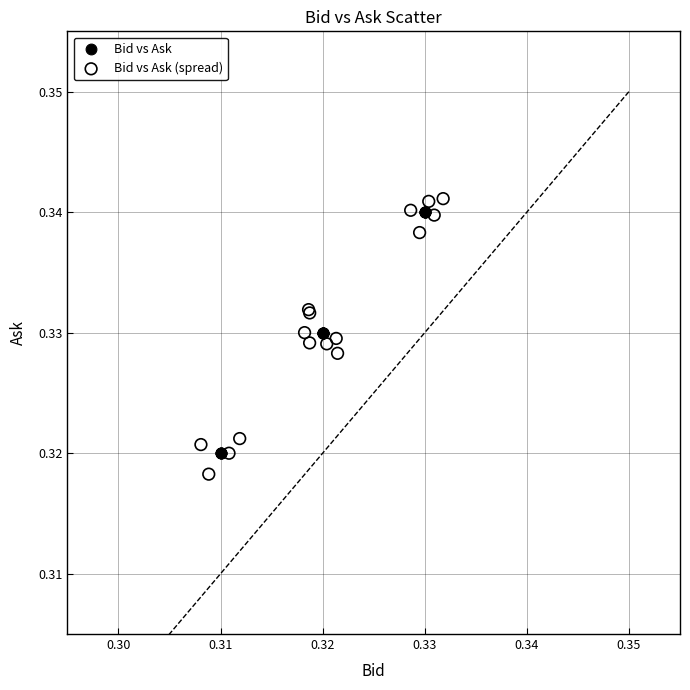

Which series has the widest spread of Y values?

Bid vs Ask (spread)